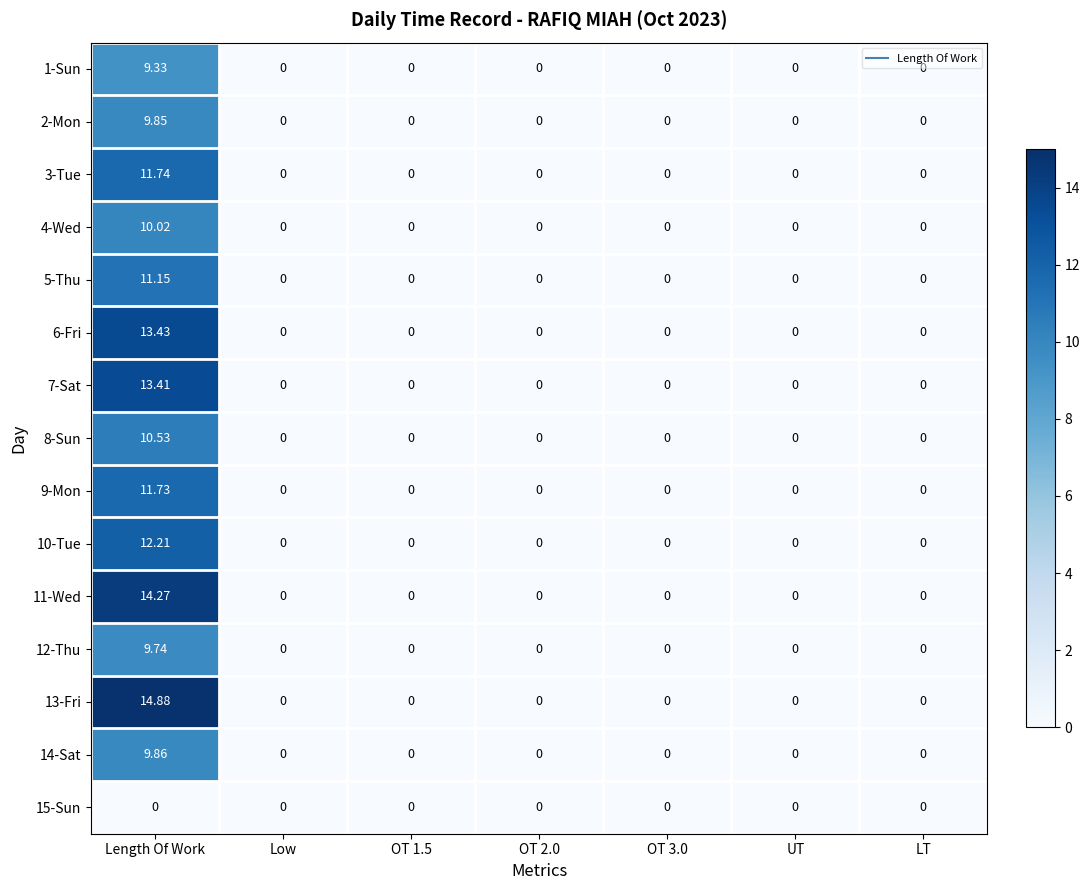

Which category has the highest value in the 8-Sun series?

Length Of Work